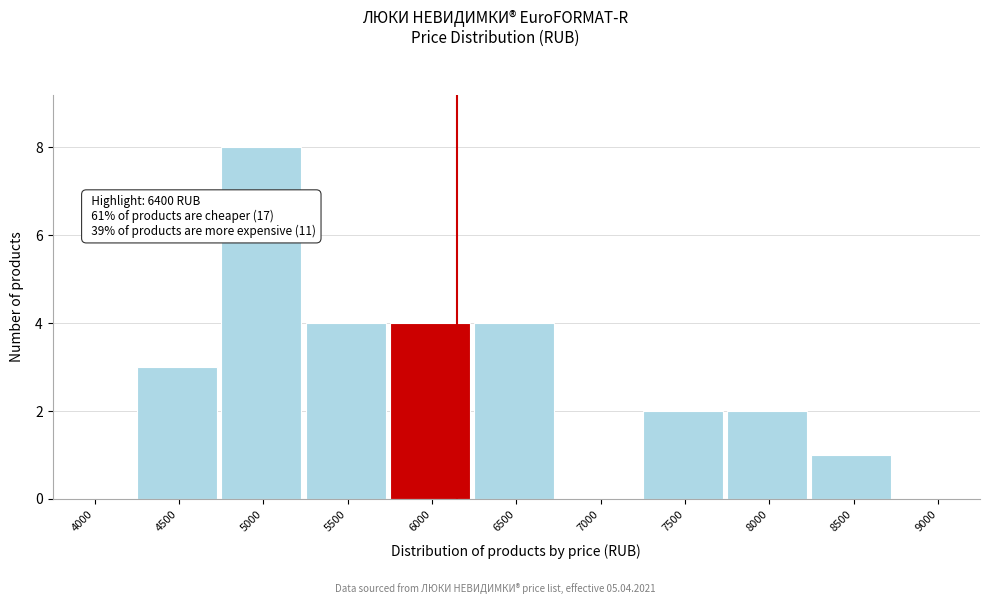

Reading right to left, extract all data points from this chart.

9000=0	8500=1	8000=2	7500=2	7000=0	6500=4	6000=4	5500=4	5000=8	4500=3	4000=0